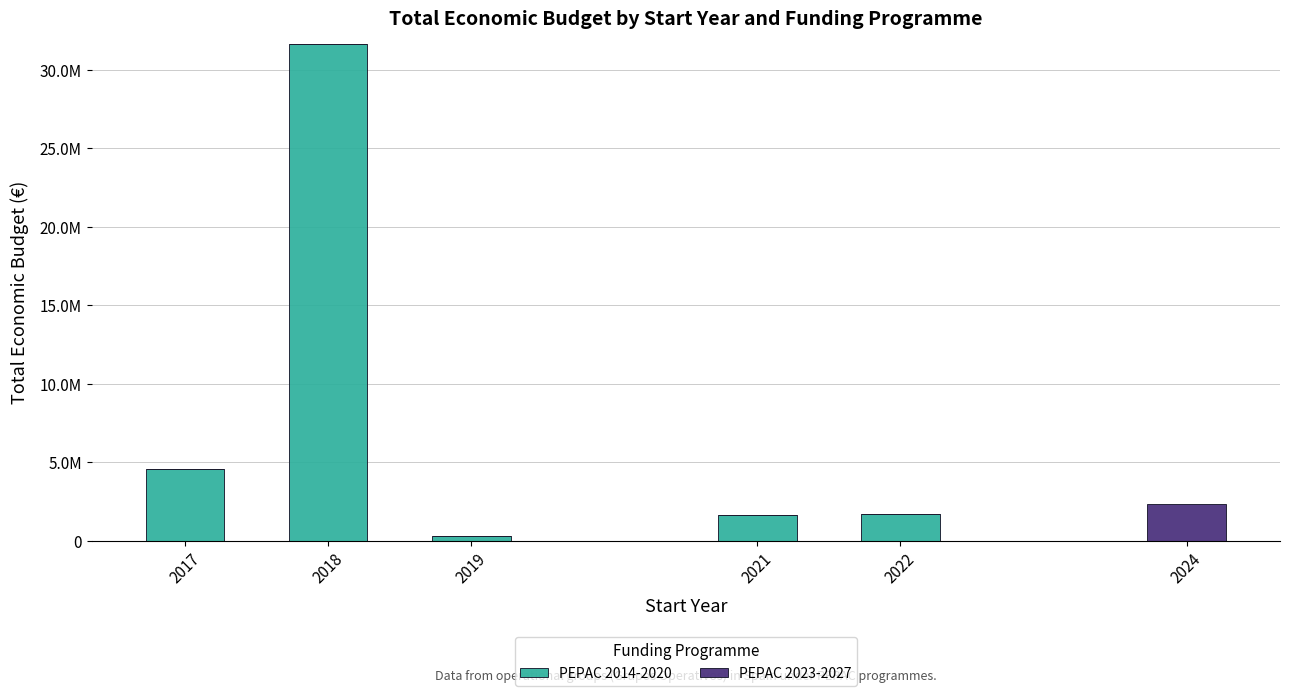

Between 2017 and 2024, which series saw the biggest shift?

PEPAC 2014-2020